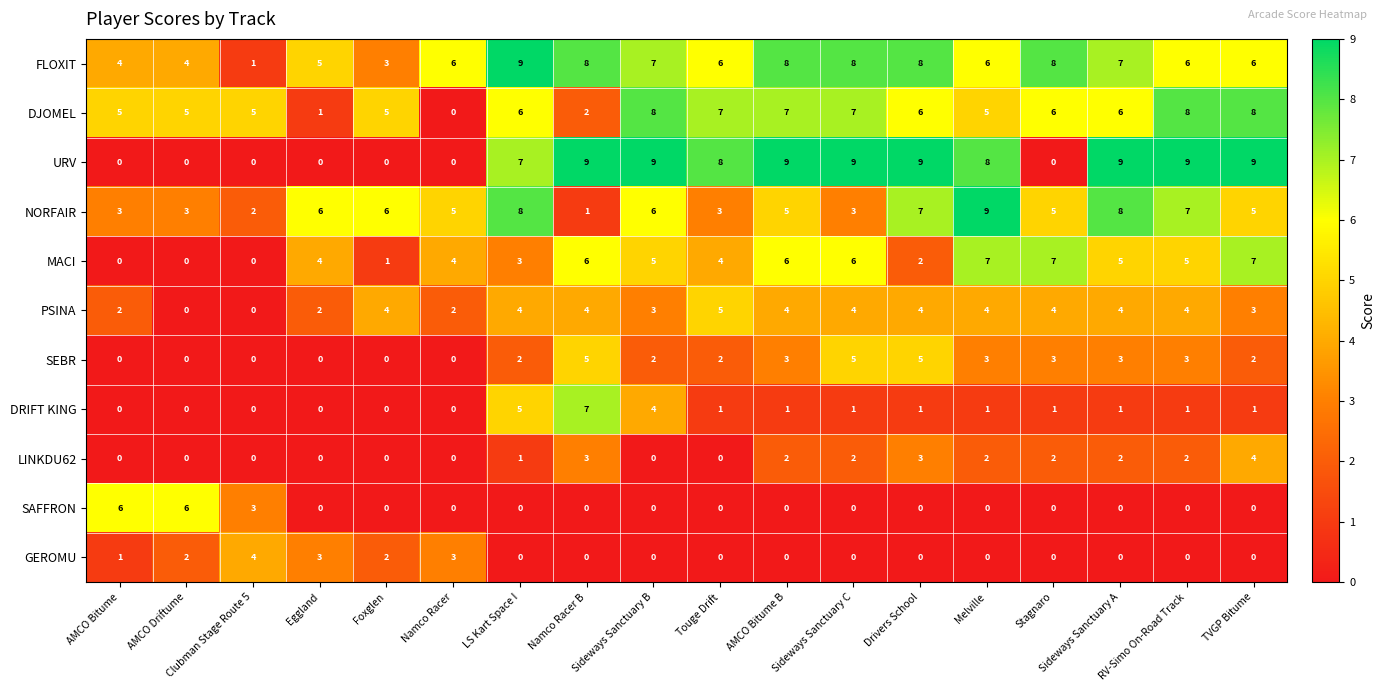

Which series changed the most between Drivers School and RV-Simo On-Road Track?

MACI